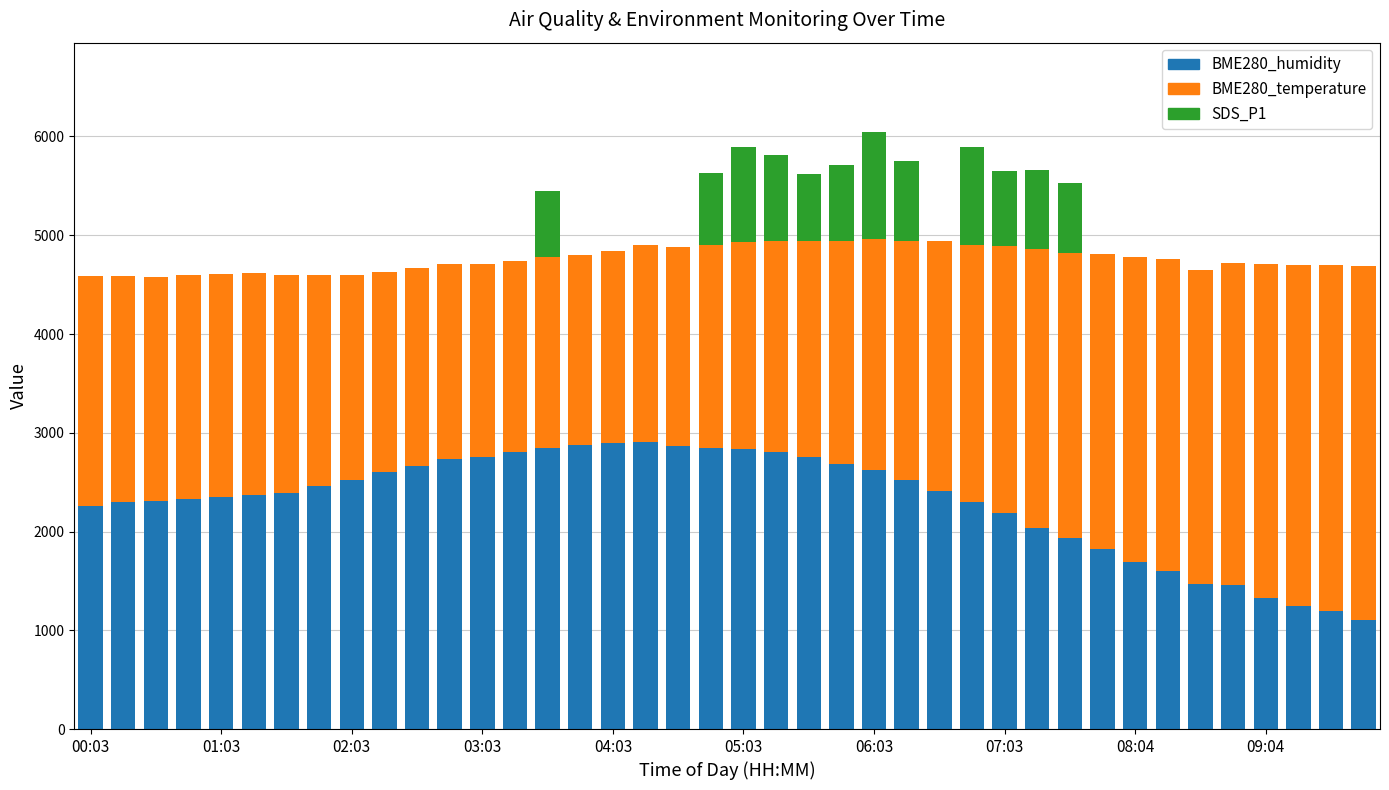

What is the highest value of the BME280_humidity series?

2911.0